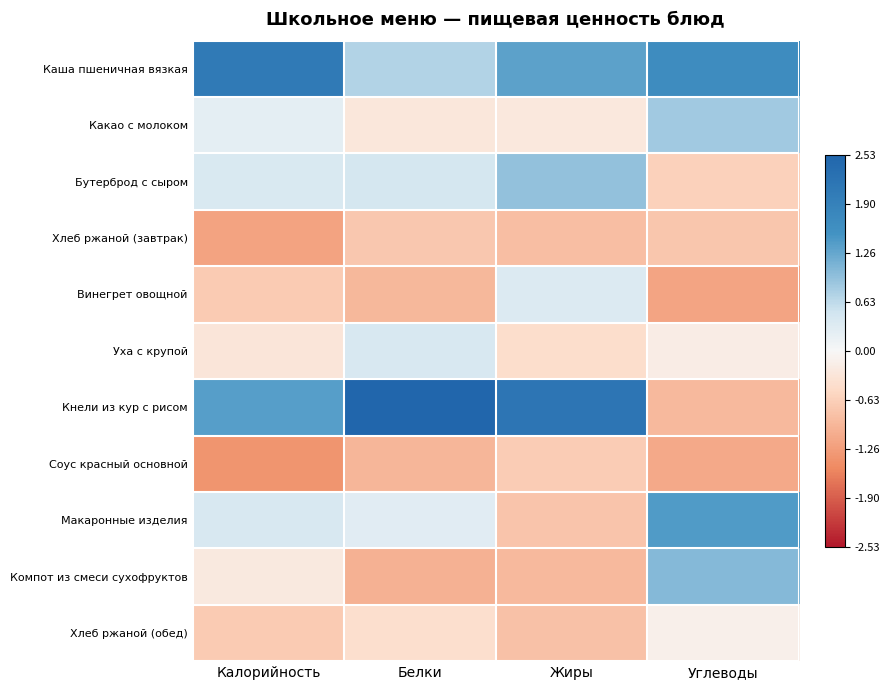

At Жиры, list the series in order from largest to smallest.

Кнели из кур с рисом, Каша пшеничная вязкая, Бутерброд с сыром, Винегрет овощной, Какао с молоком, Уха с крупой, Соус красный основной, Макаронные изделия, Хлеб ржаной (обед), Хлеб ржаной (завтрак), Компот из смеси сухофруктов